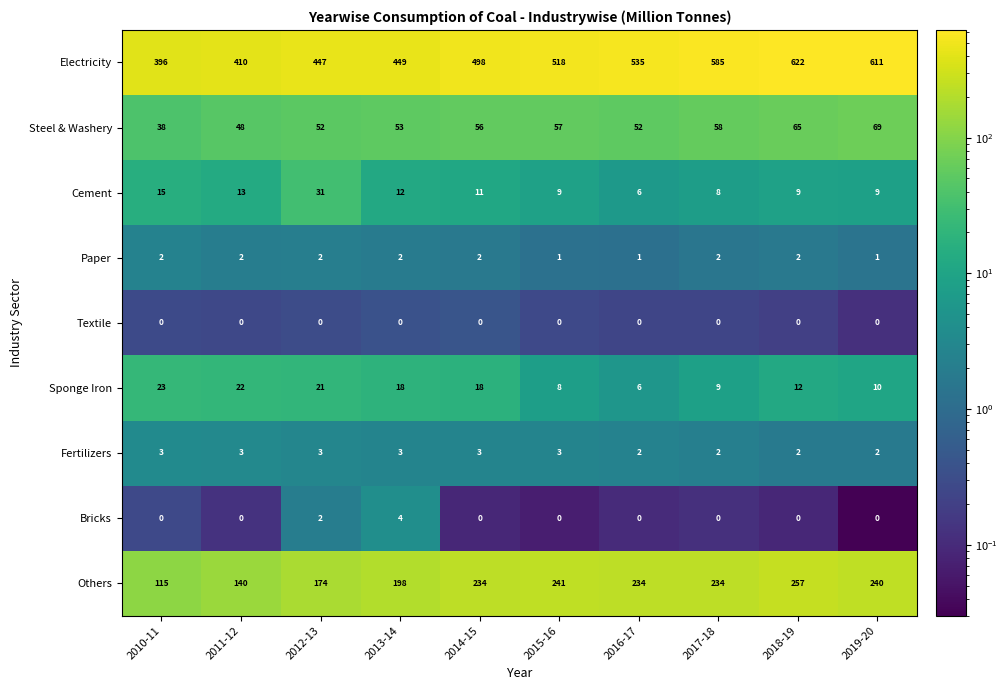

What is the lowest value of the Steel & Washery series?

38